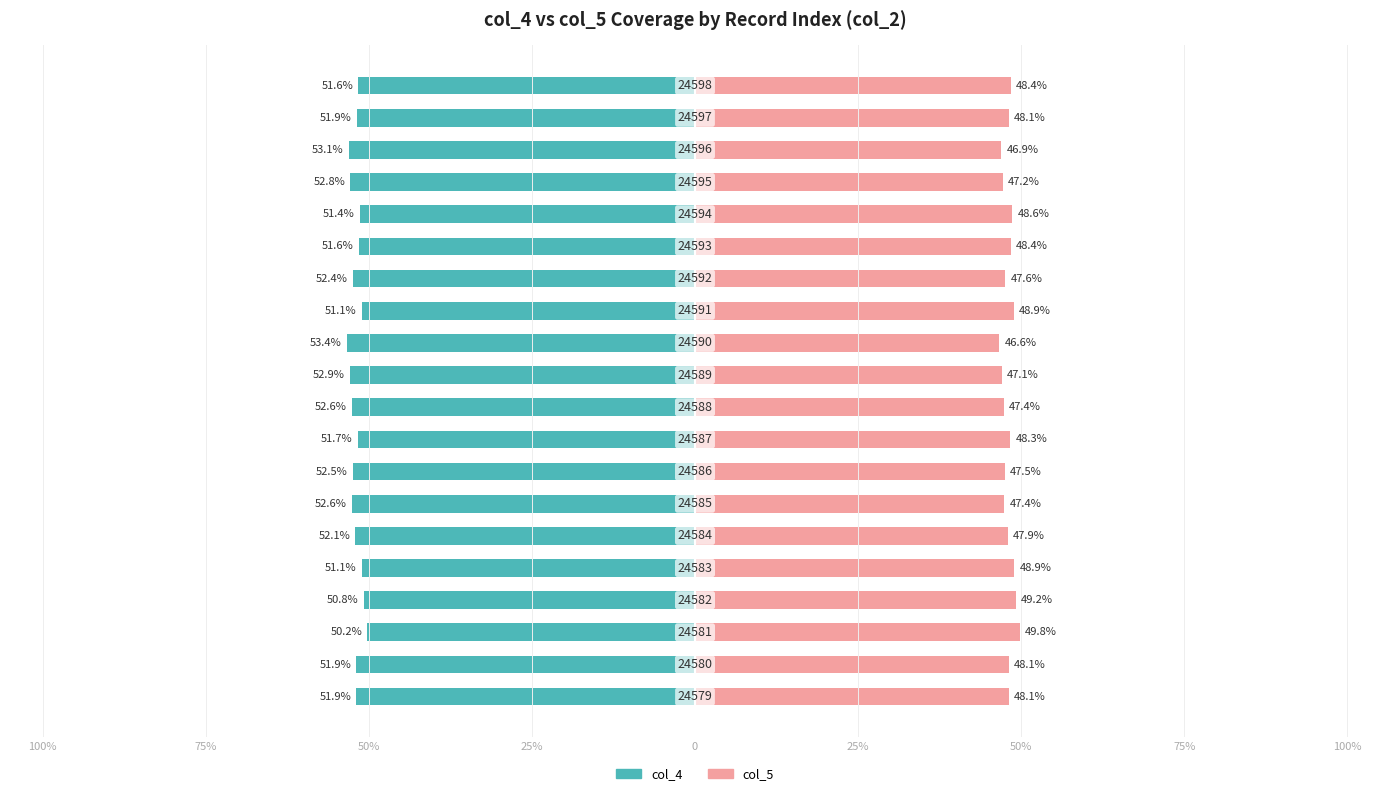

Reading left to right, extract all data points from this chart.

col_4: -51.9	-51.9	-50.2	-50.8	-51.1	-52.1	-52.6	-52.5	-51.7	-52.6	-52.9	-53.4	-51.1	-52.4	-51.6	-51.4	-52.8	-53.1	-51.9	-51.6
col_5: 48.1	48.1	49.8	49.2	48.9	47.9	47.4	47.5	48.3	47.4	47.1	46.6	48.9	47.6	48.4	48.6	47.2	46.9	48.1	48.4